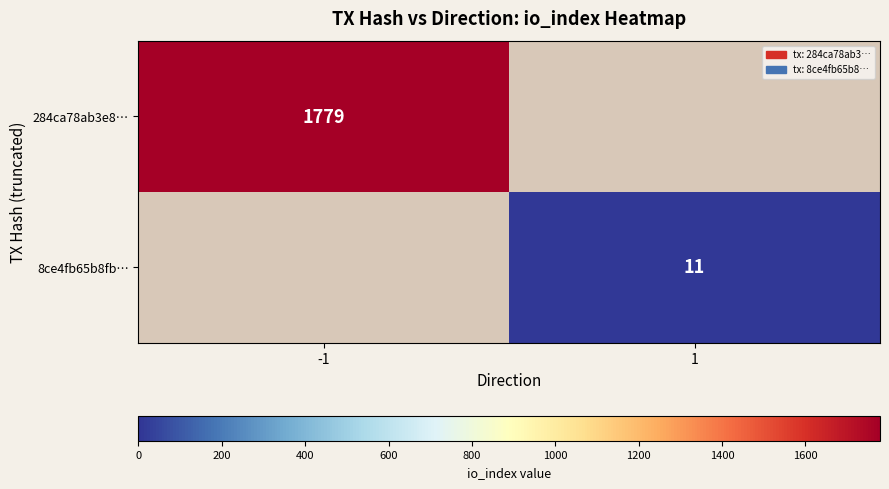

True or false: 8ce4fb65b8fb… has a value of 11 at 1.

True